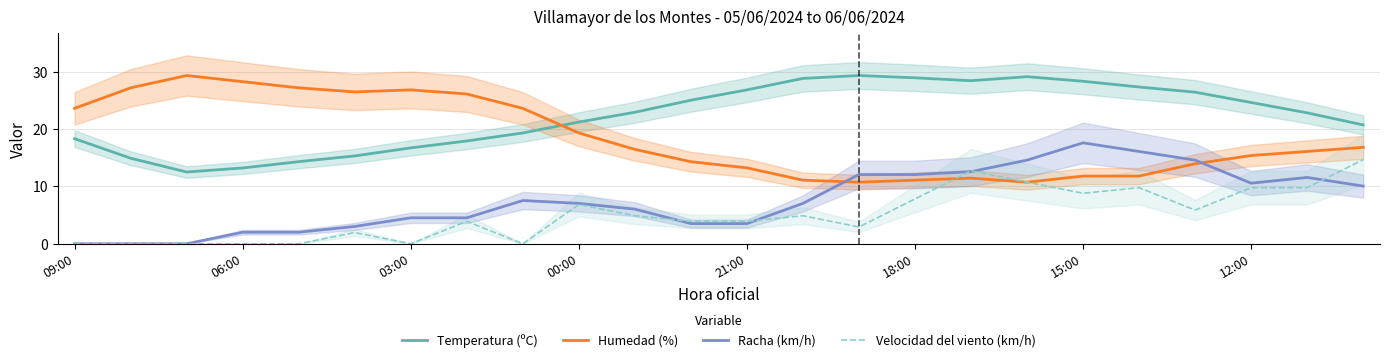

At which label does Humedad (%) first exceed 16?

09:00